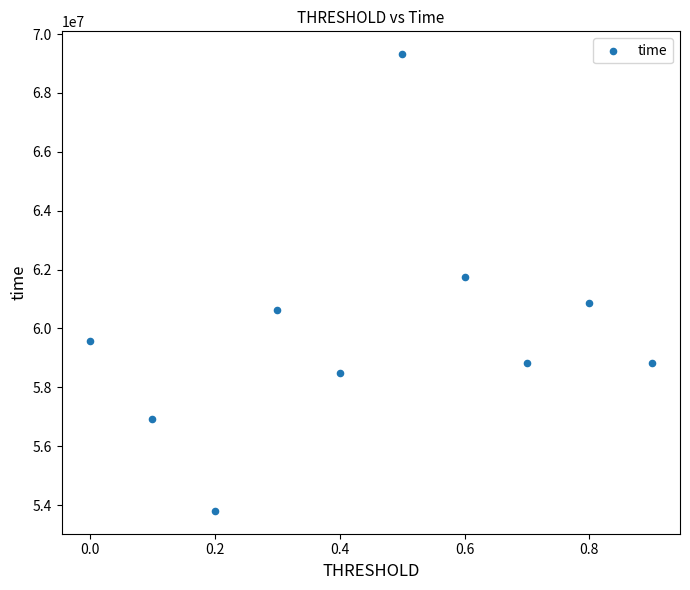

What is the average X value?

0.5